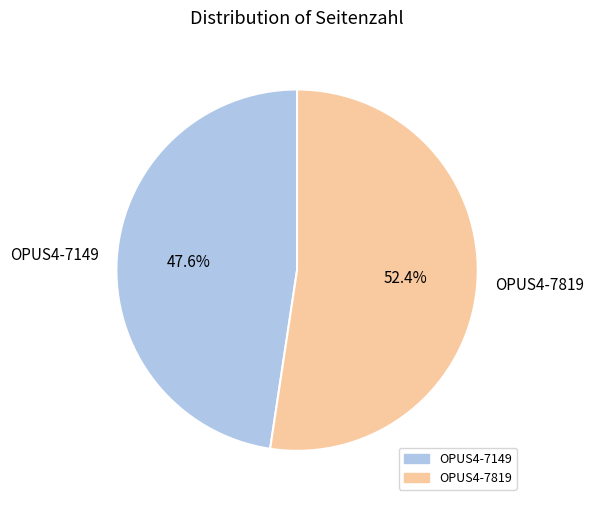

True or false: OPUS4-7819 accounts for 52% of the total.

True